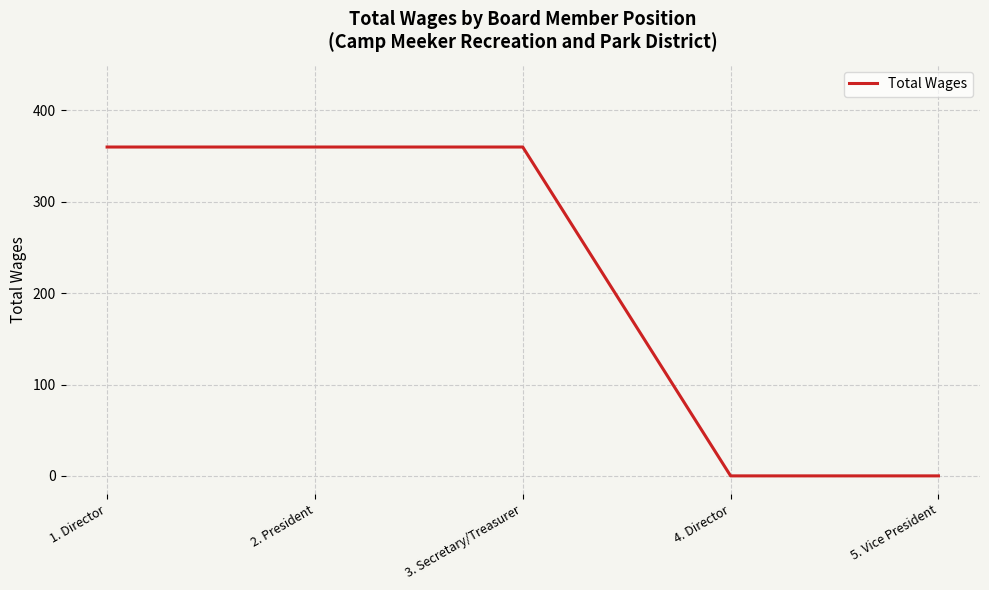

What is the greatest value displayed?

360